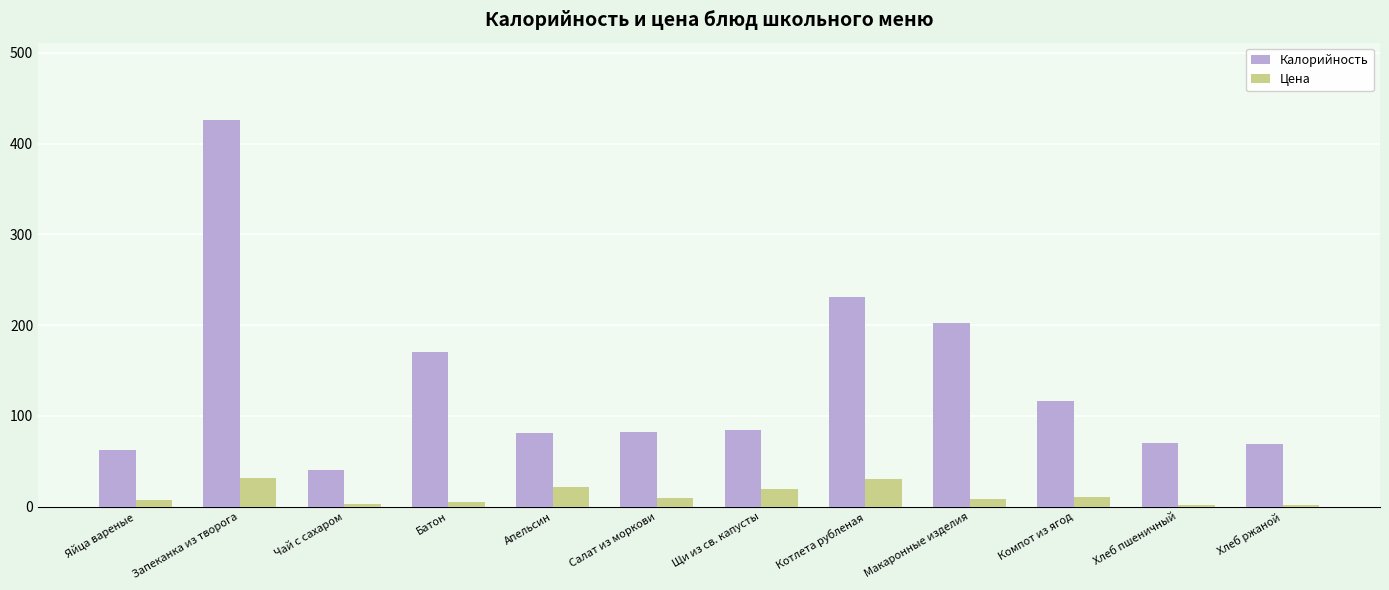

Which series has the largest range (max minus min)?

Калорийность